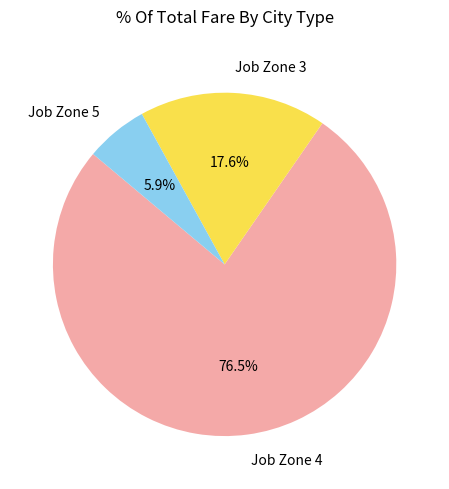

Which category has the biggest portion of the pie?

Job Zone 4